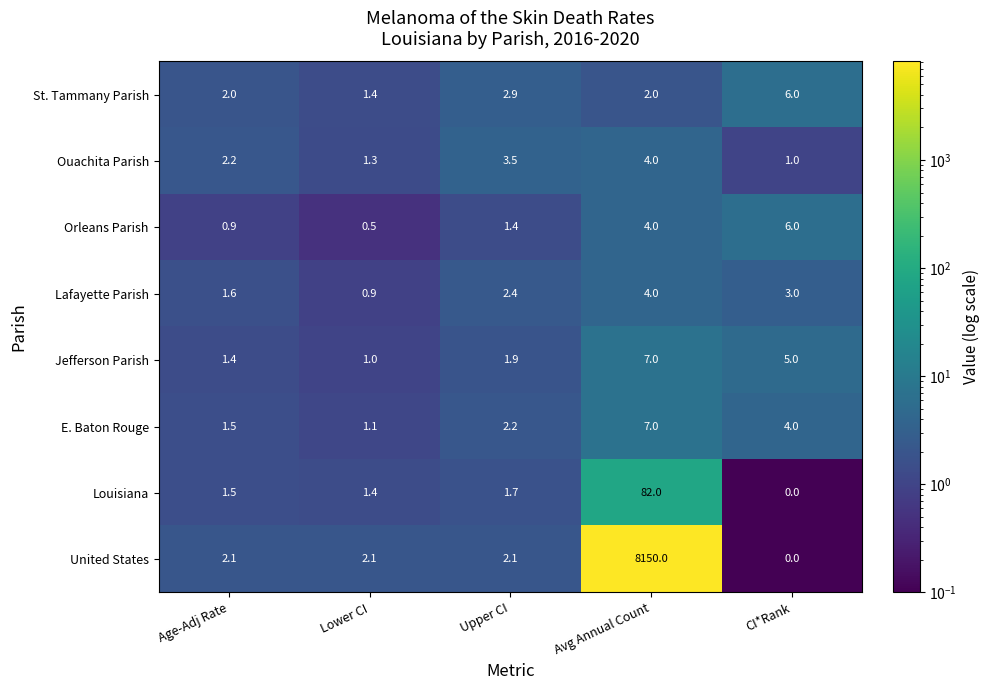

Is it true that United States equals 4605.9 at Avg Annual Count?

False